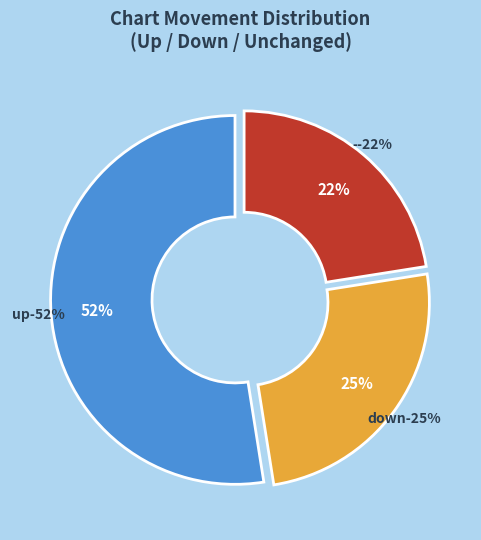

What is the ratio of the value at down to the value at up?

0.5